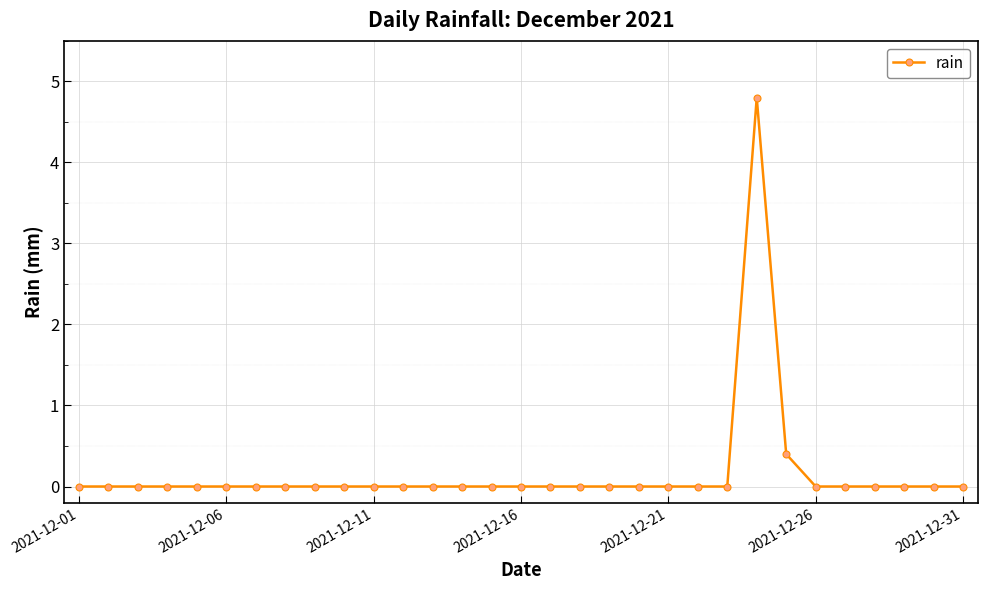

What is the difference between the maximum and minimum values?

4.8